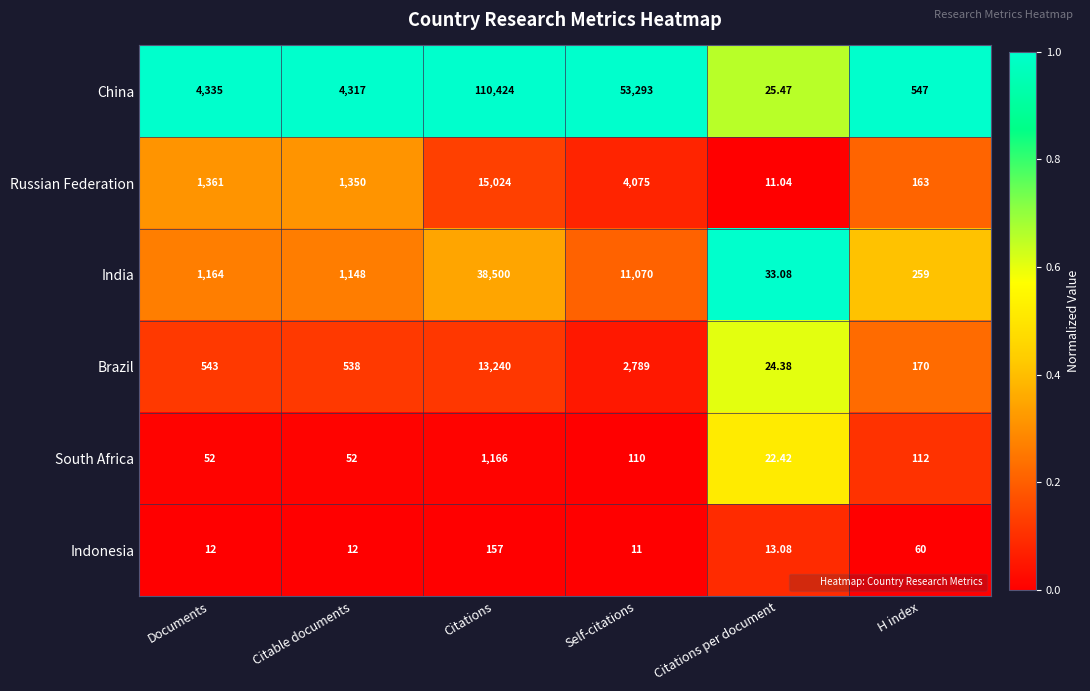

Which series changed the most between Citable documents and Citations?

China